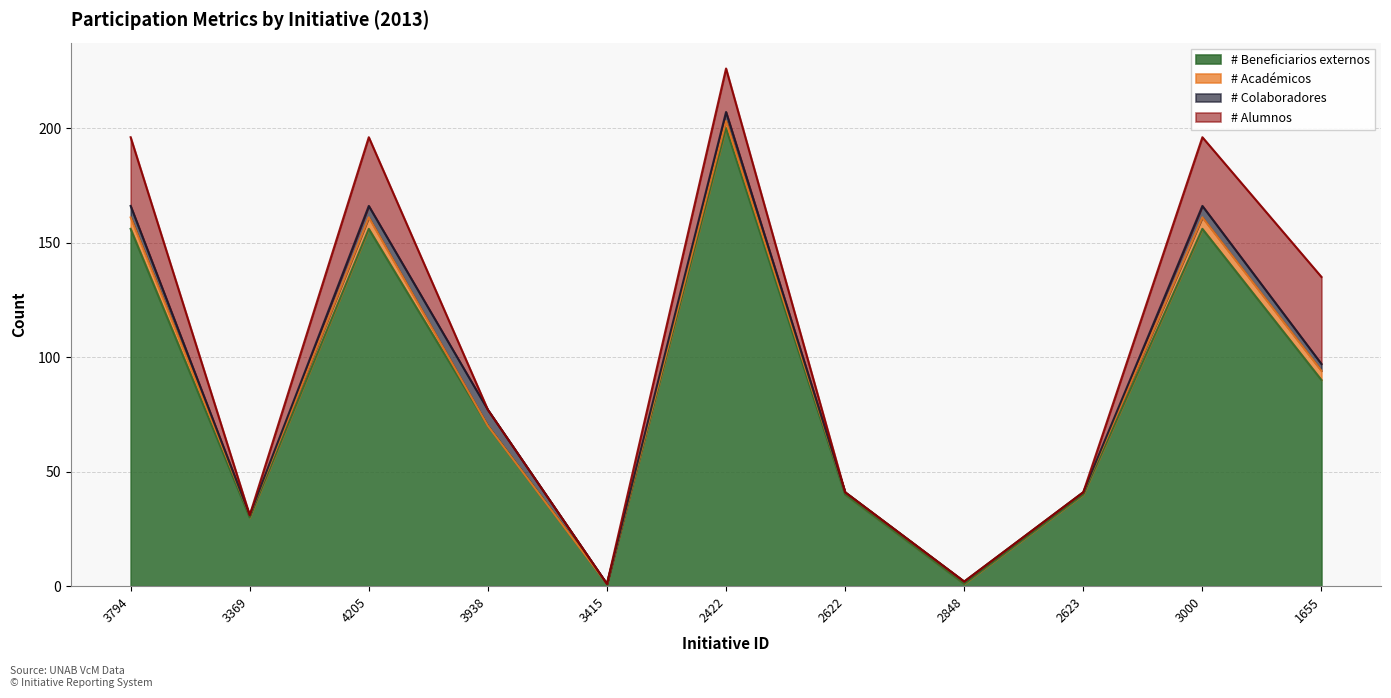

List the labels in order of # Alumnos value, largest first.

1655, 3794, 4205, 3000, 2422, 3369, 3938, 3415, 2622, 2848, 2623